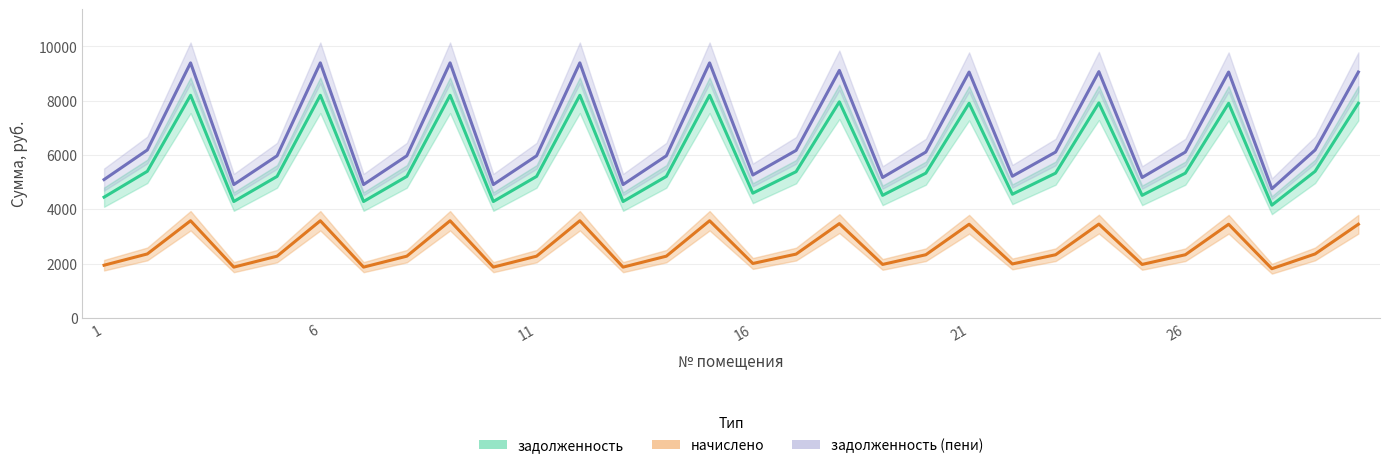

At which category does the chart reach its minimum across all series?

28